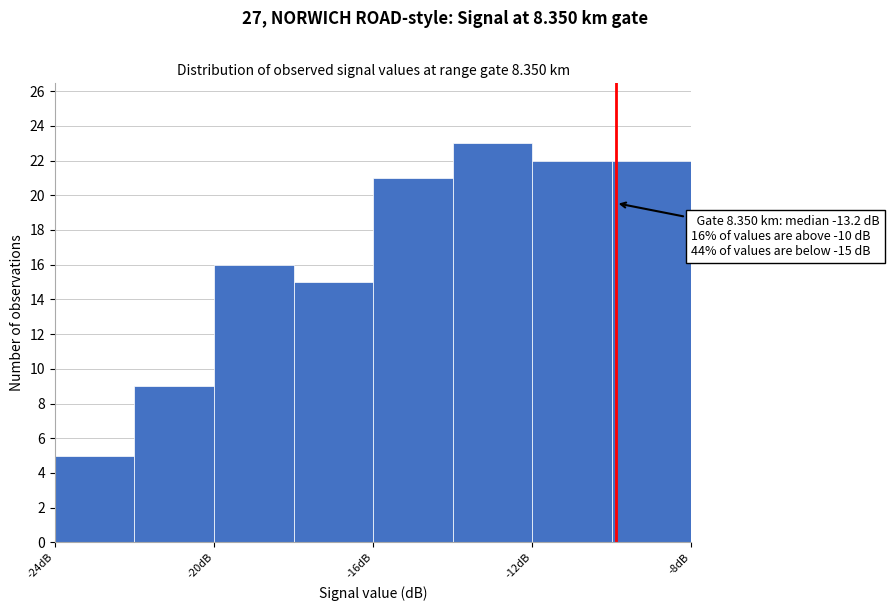

Over which range of the x-axis is the bar tallest?

-14 to -12